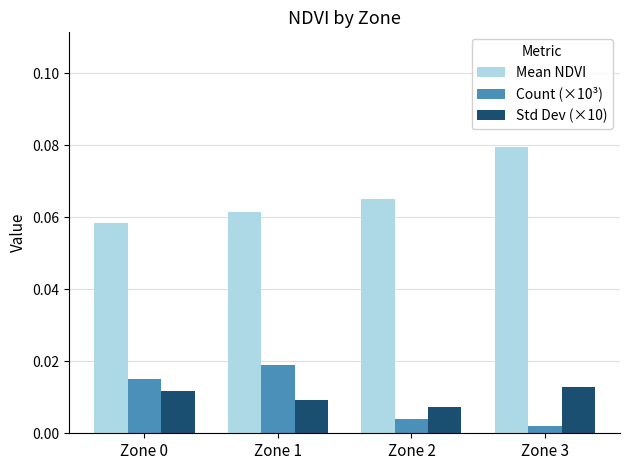

What are all the series names shown in the legend?

Mean NDVI, Count (×10³), Std Dev (×10)